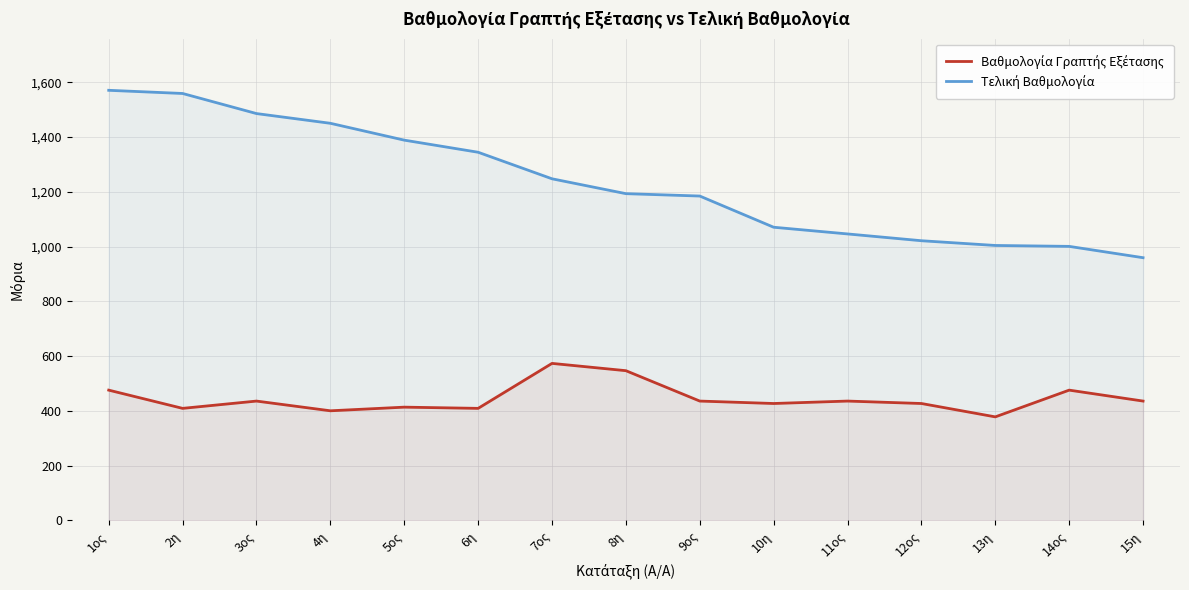

True or false: Τελική Βαθμολογία and Βαθμολογία Γραπτής Εξέτασης cross at least once.

False